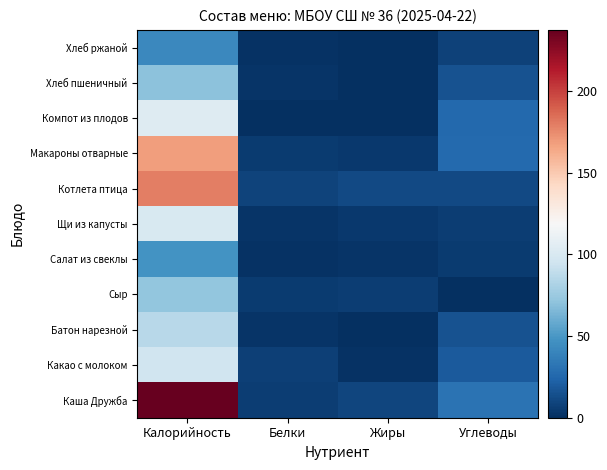

What is the greatest value displayed?

237.5